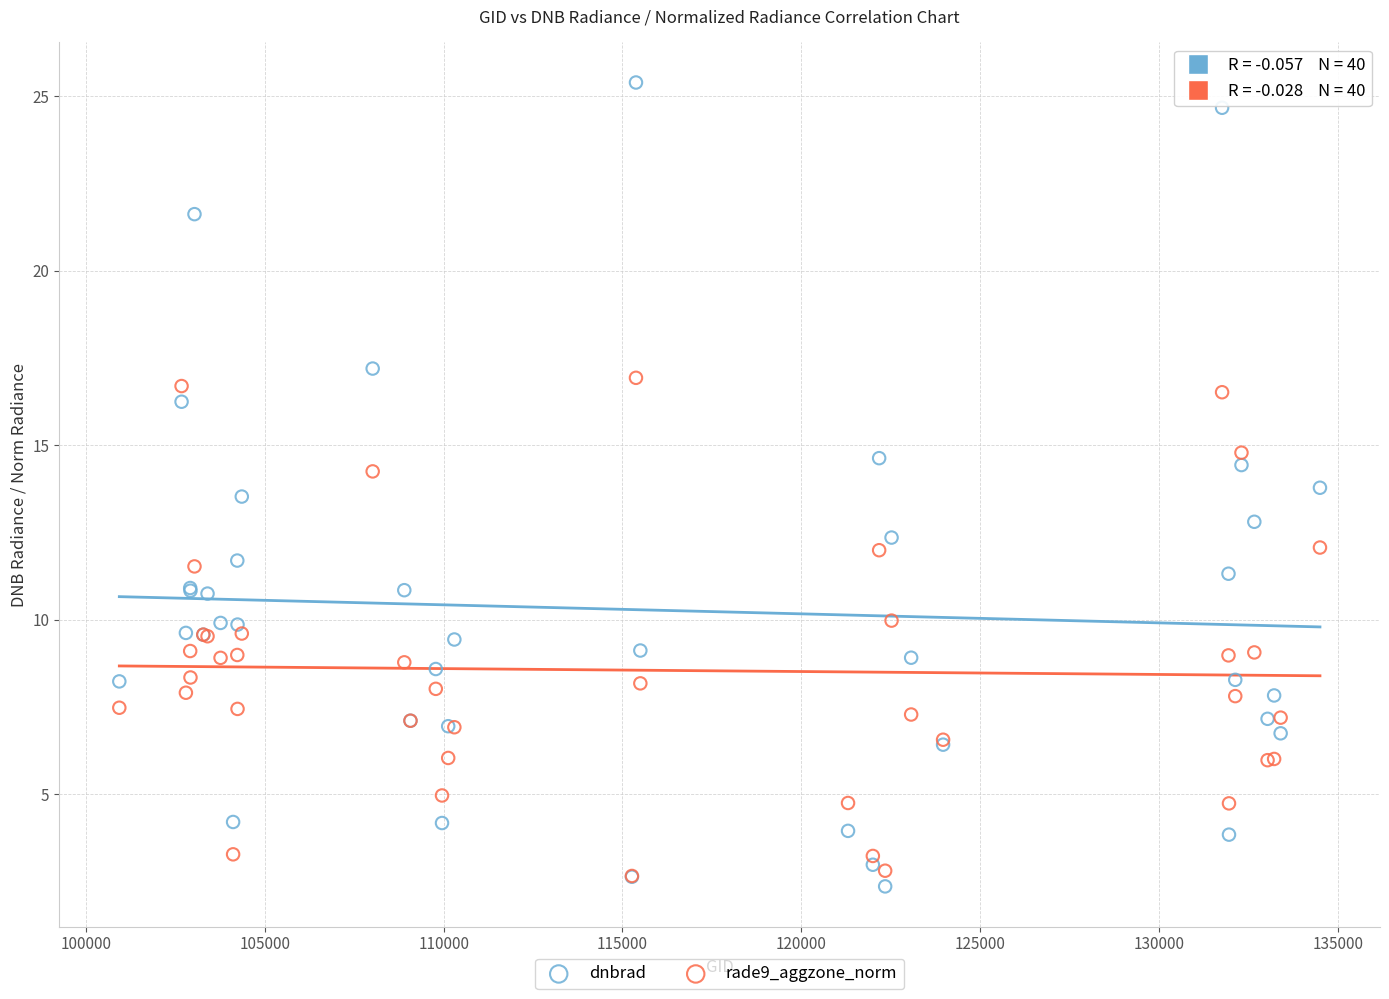

What are all the series names shown in the legend?

dnbrad, rade9_aggzone_norm